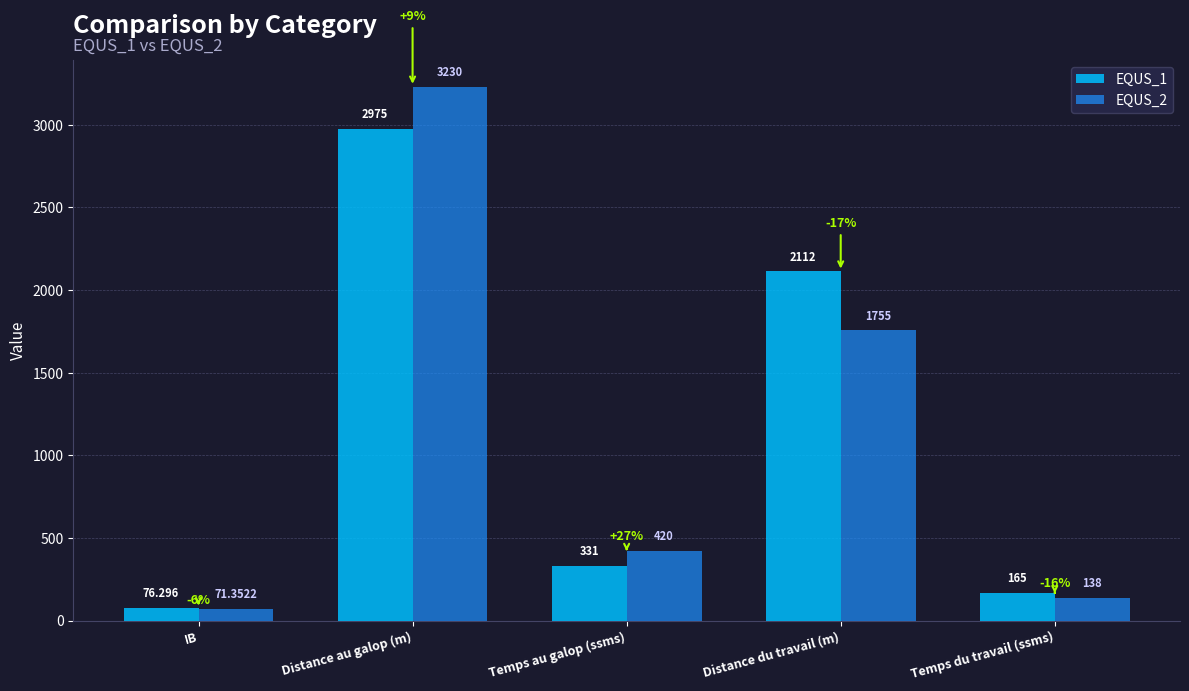

At which label does EQUS_2 reach its minimum?

IB